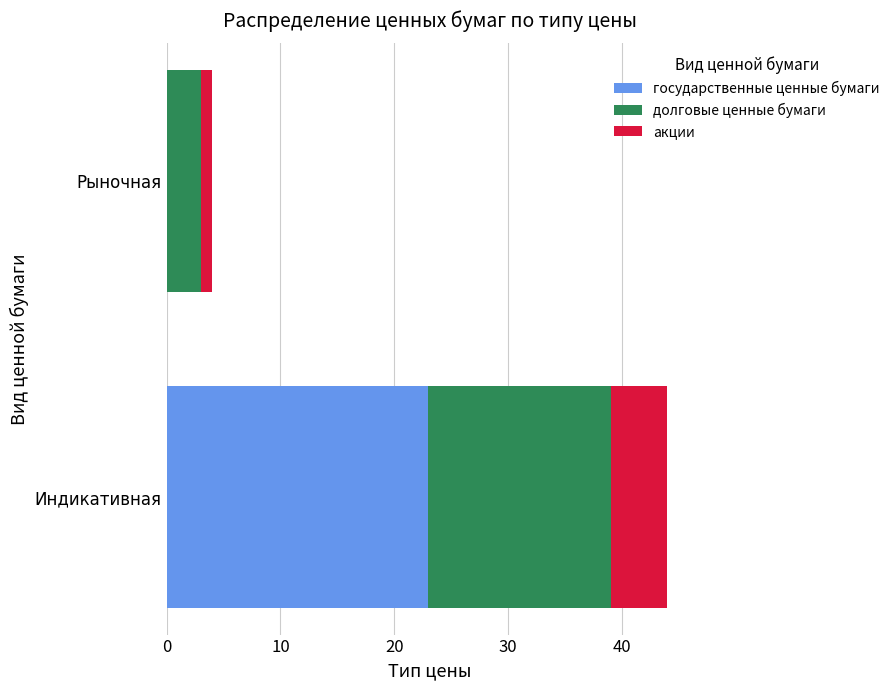

True or false: государственные ценные бумаги has a value of 6 at Индикативная.

False